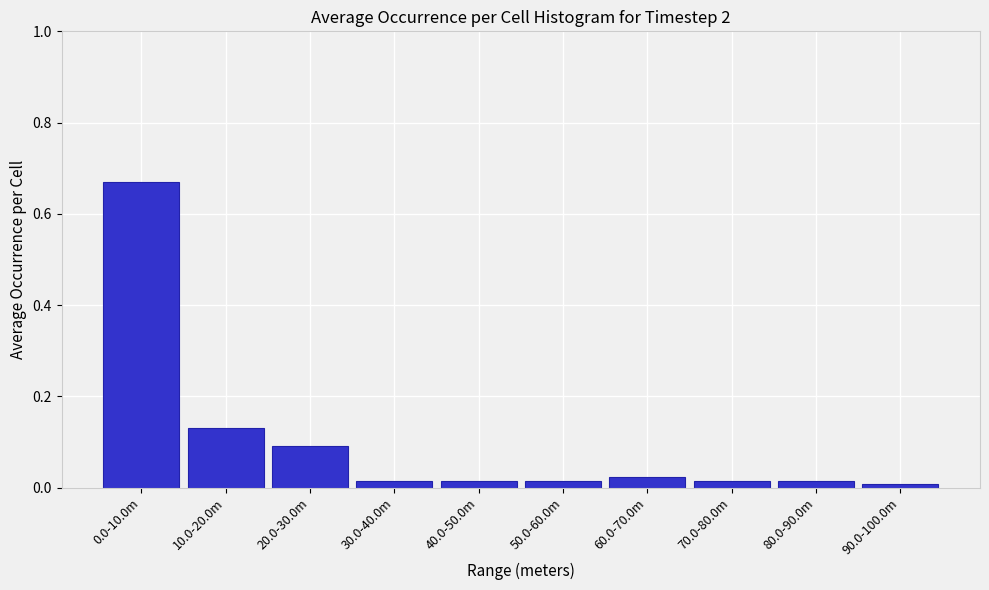

What is the sum of all values?

1.0